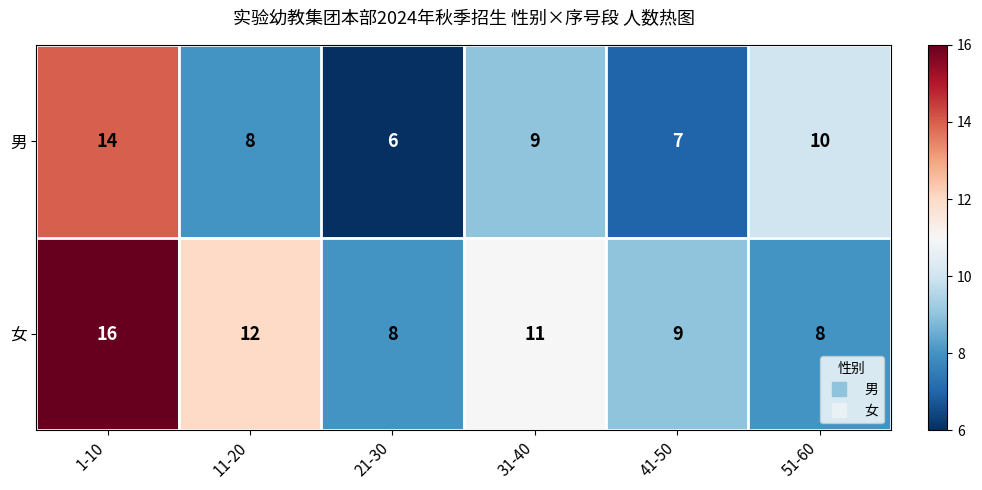

What is the total value across all series at 21-30?

14